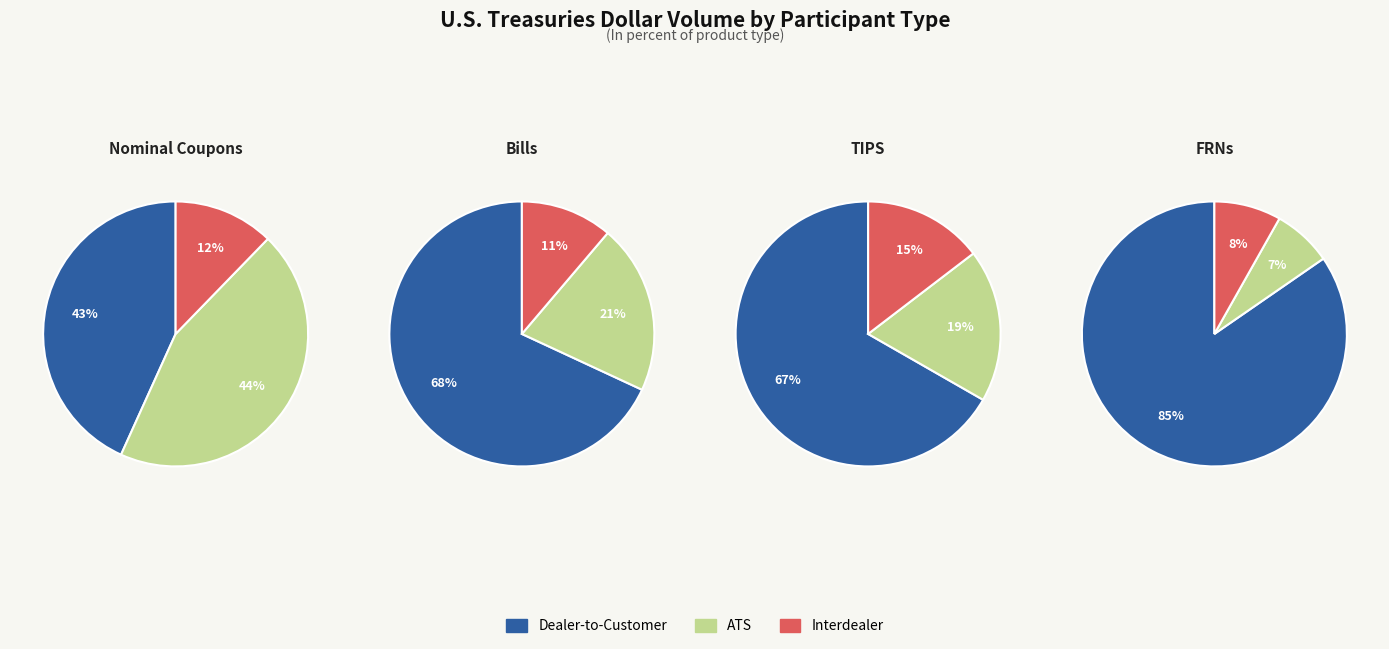

What is the difference between the highest and lowest values at 2?

0.5